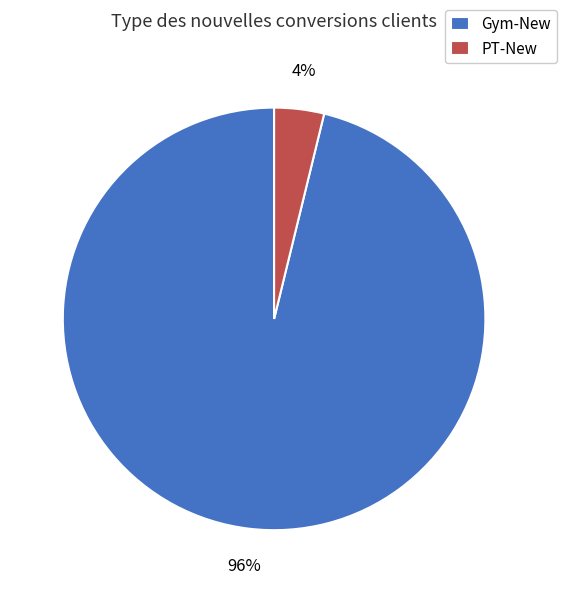

Which has a higher value, PT-New or Gym-New?

Gym-New